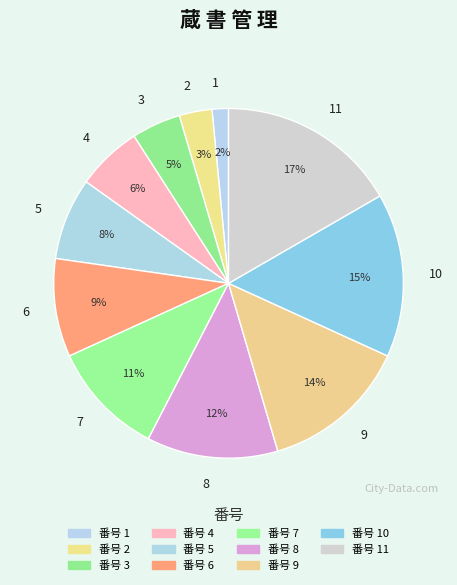

How many segments does this pie chart have?

11